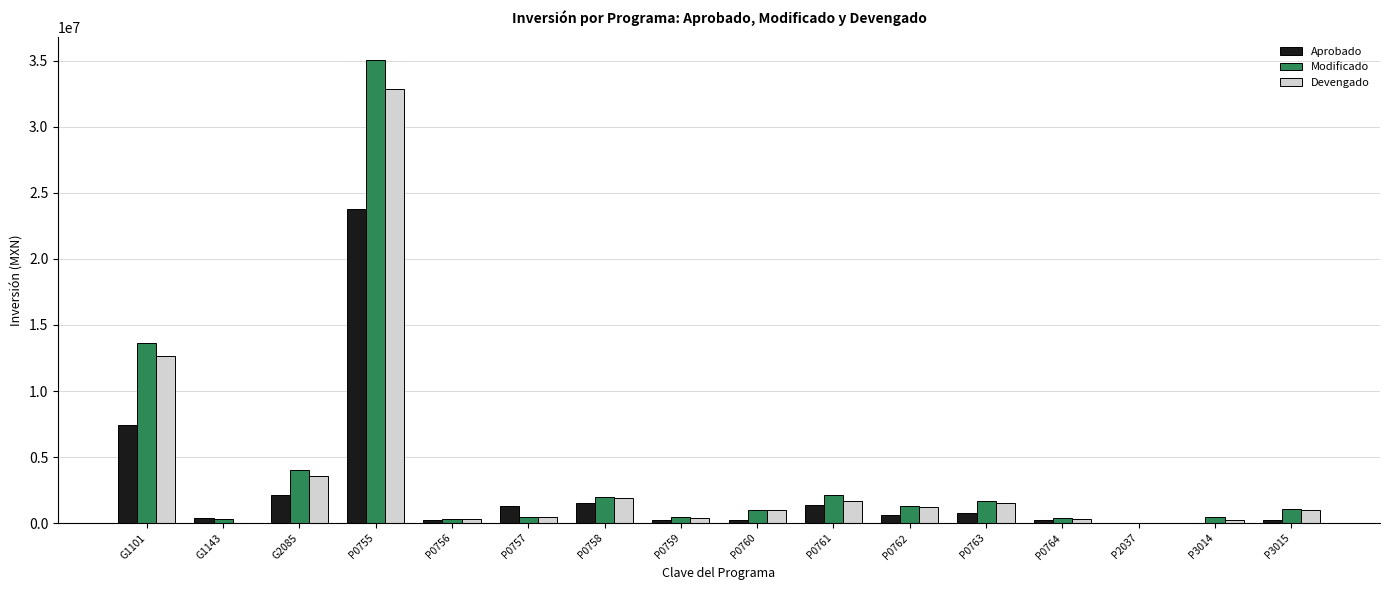

At which category does the chart reach its peak across all series?

P0755